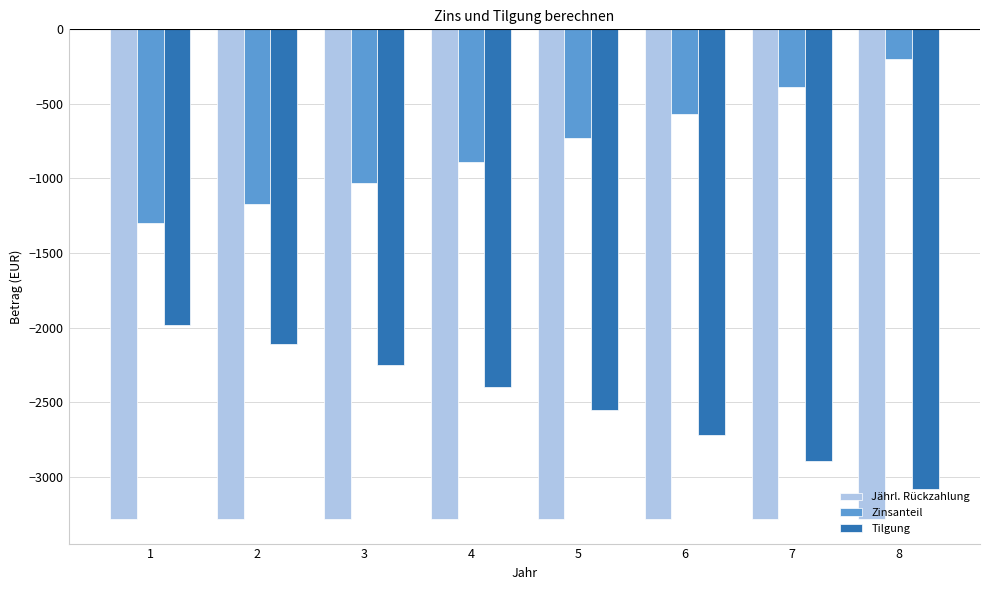

Does the chart contain any negative values?

Yes